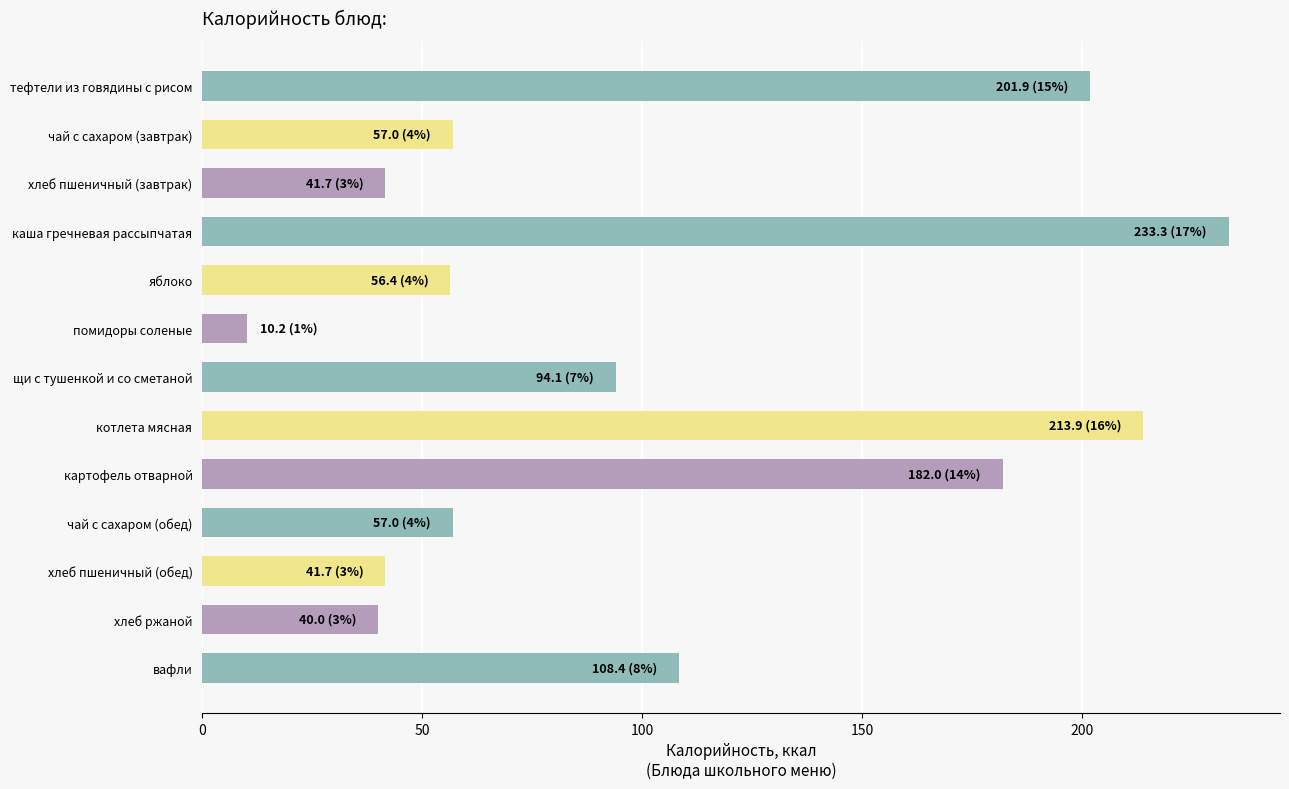

The chart shows a value of 83.3 at чай с сахаром (завтрак). True or false?

False